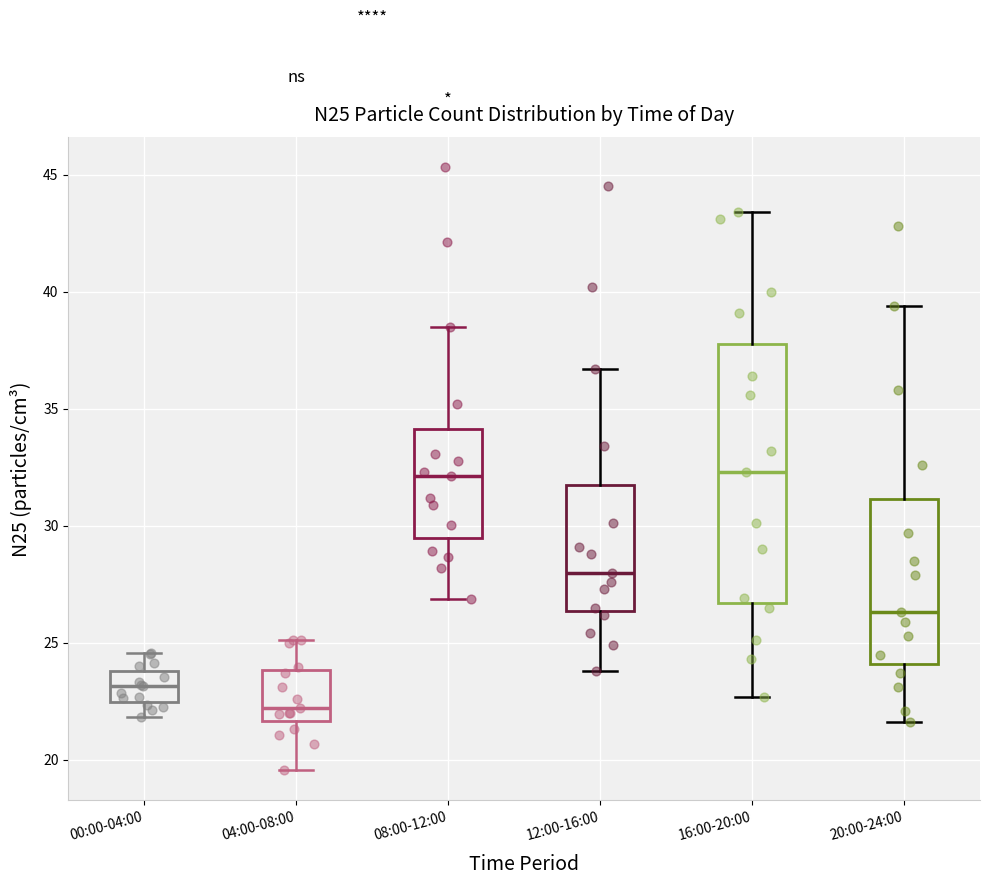

Reading left to right, transcribe this box plot: for each box, give where its median line is, the range the box spans, and where its two whiskers end, as read against the y-axis. The values are not printed on the chart, so give them approximately, as read against the axis.

00:00-04:00: median 23.0, box 22.5 to 24.0, whiskers 22.0 to 24.5
04:00-08:00: median 22.0, box 21.5 to 24.0, whiskers 19.5 to 25.0
08:00-12:00: median 32.0, box 29.5 to 34.0, whiskers 27.0 to 38.5
12:00-16:00: median 28.0, box 26.5 to 32.0, whiskers 24.0 to 36.5
16:00-20:00: median 32.5, box 26.5 to 38.0, whiskers 22.5 to 43.5
20:00-24:00: median 26.5, box 24.0 to 31.0, whiskers 21.5 to 39.5